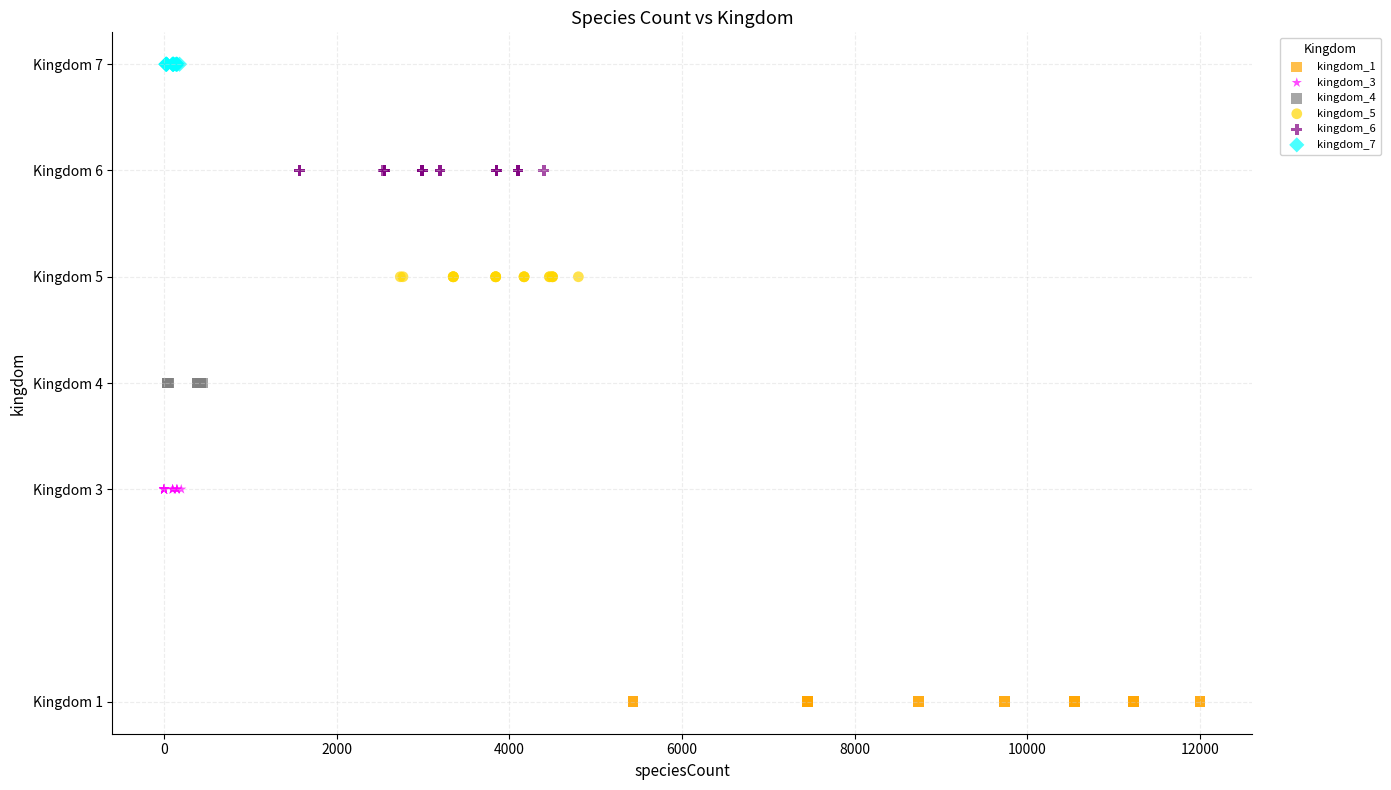

Which series contains the lowest Y value?

kingdom_1